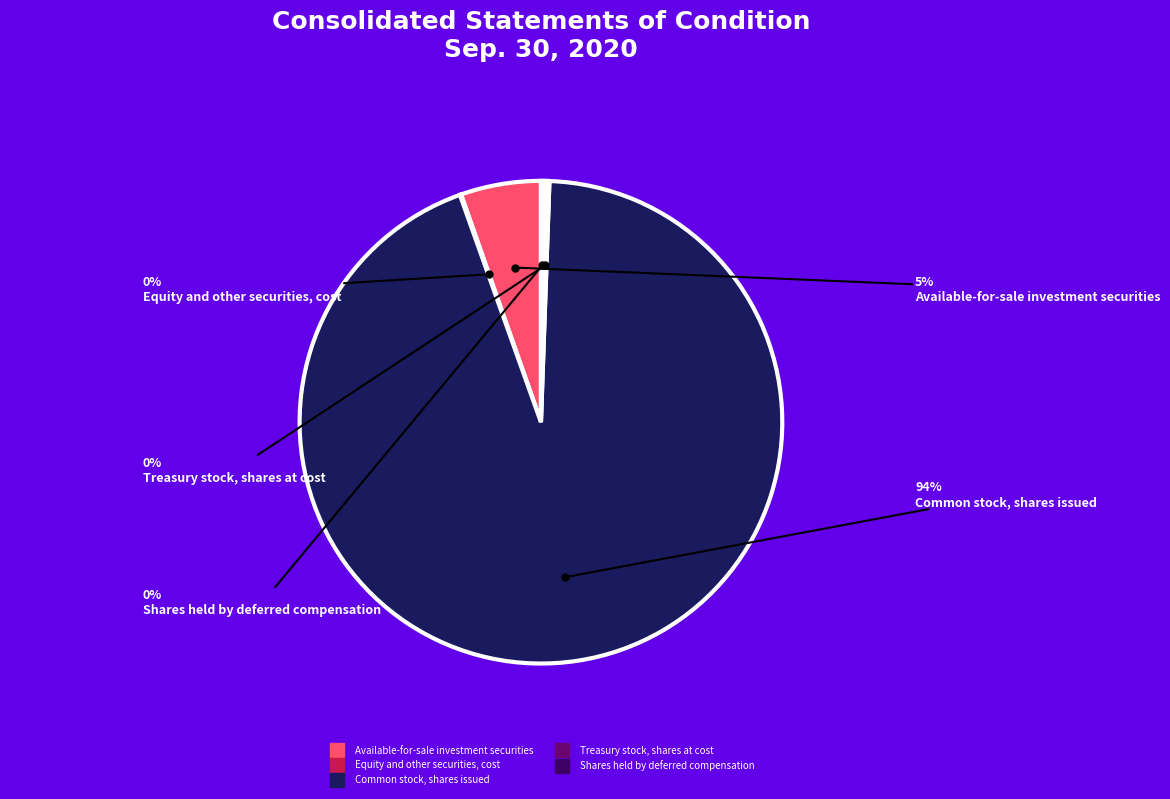

To the nearest percent, what is the average slice percentage?

20%